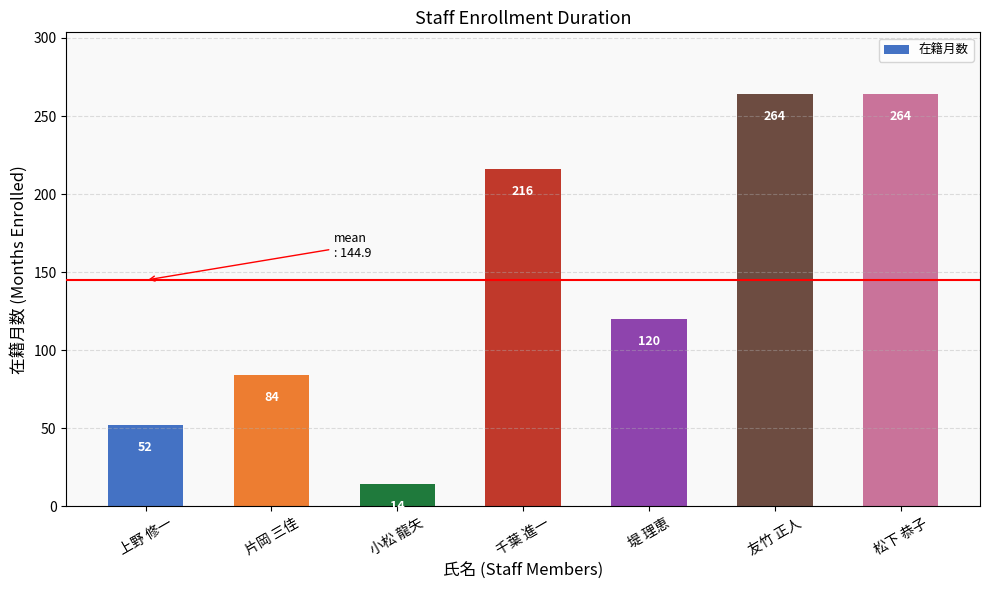

How many values are between 52 and 264?

6